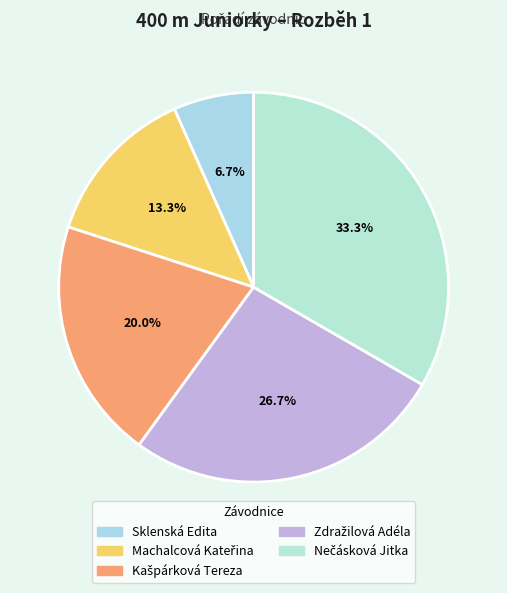

Count the number of slices in the pie.

5